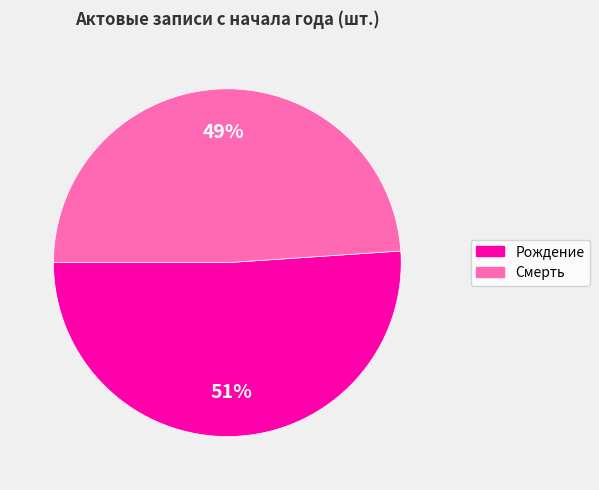

To the nearest percent, what is the average slice percentage?

50%